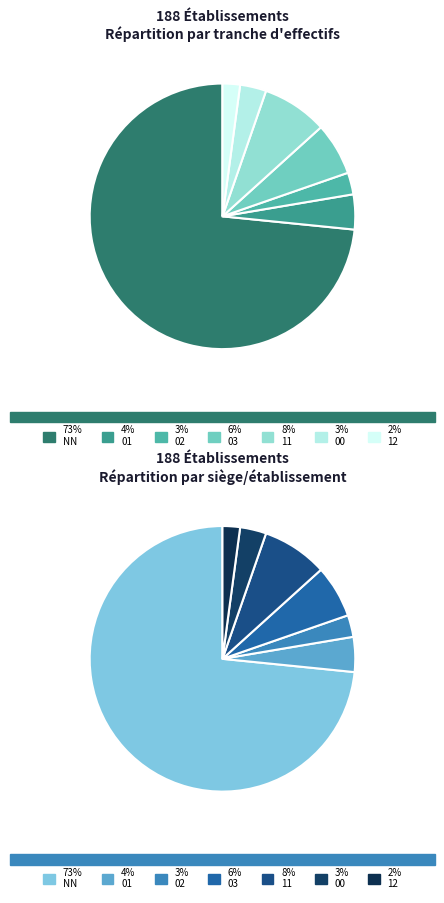

What percentage is NOT represented by 03?

93.6%